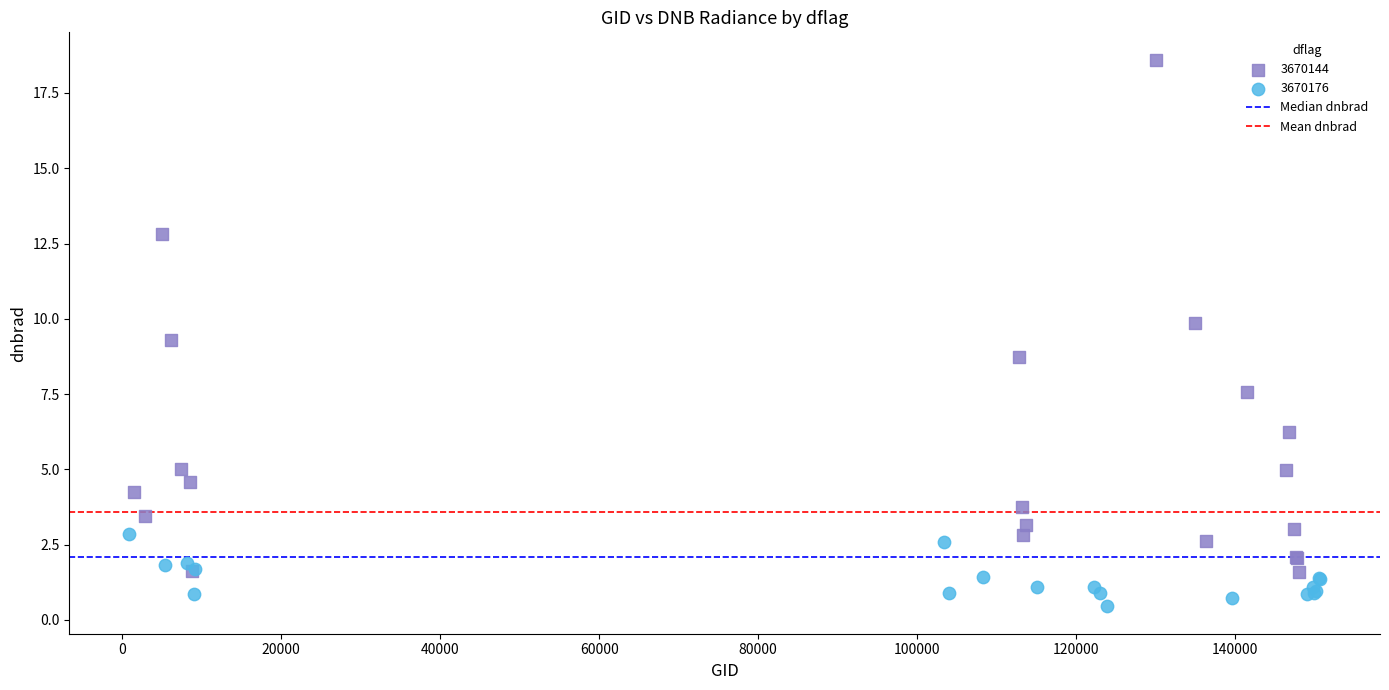

Which series reaches the maximum Y coordinate?

3670144